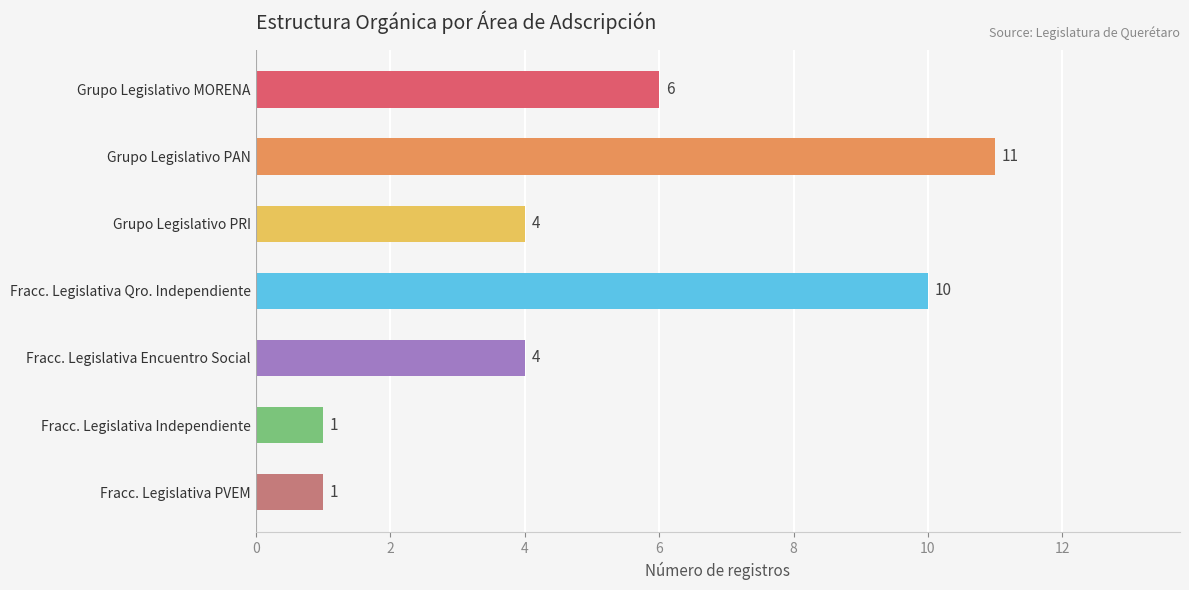

Count the number of data series in this chart.

1